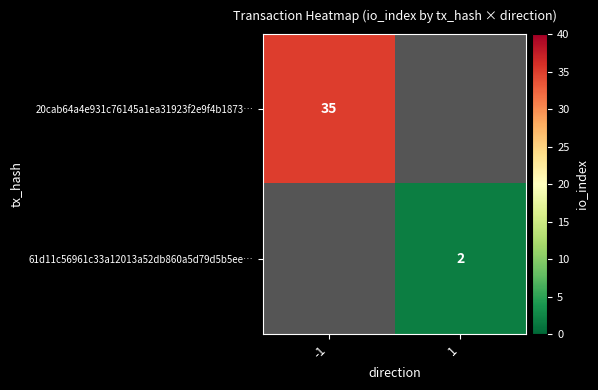

The value of 61d11c56961c33a12013a52db860a5d79d5b5ee… at 1 is 2. True or false?

True